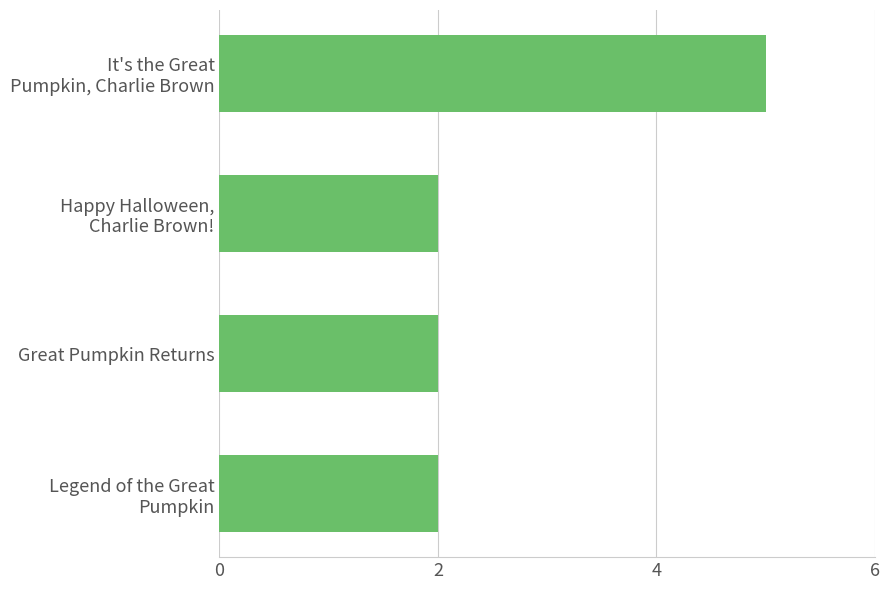

How many bars are there in total?

4